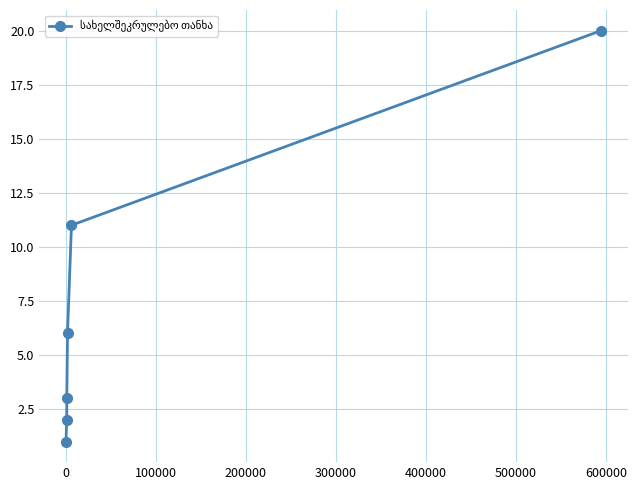

True or false: the data has more than 1 interior local peaks.

False